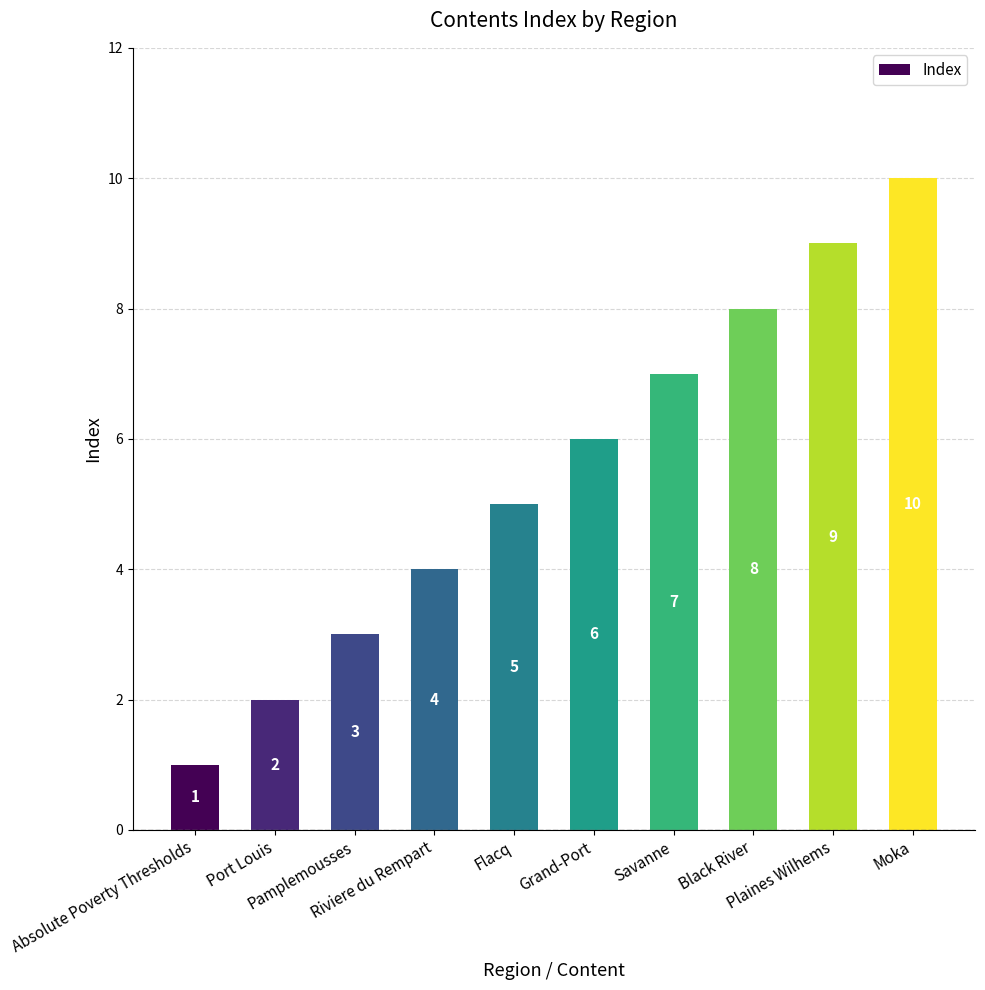

What is the maximum value shown in the chart?

10